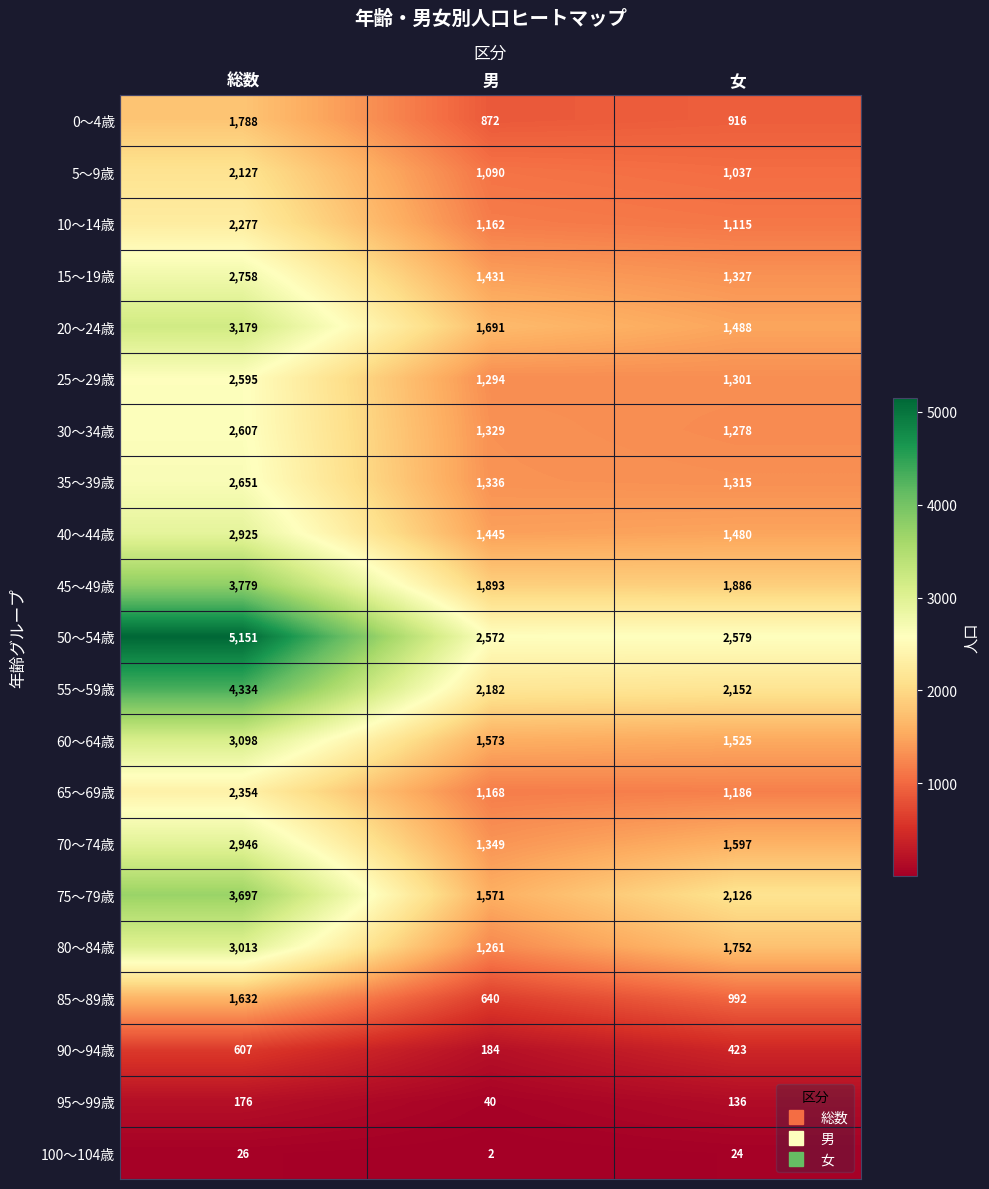

Which series has the largest range (max minus min)?

50～54歳